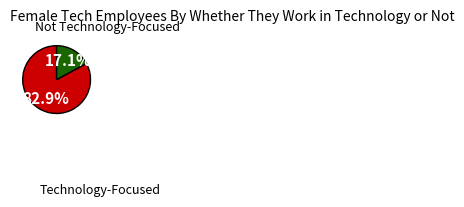

Is there any slice that represents more than half of the pie?

Yes